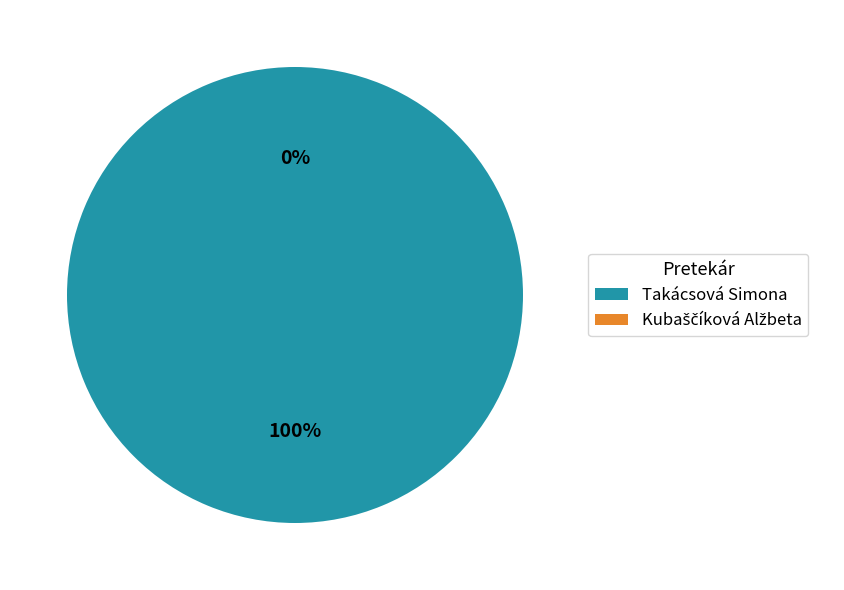

Is Kubaščíková Alžbeta the majority of the pie?

No